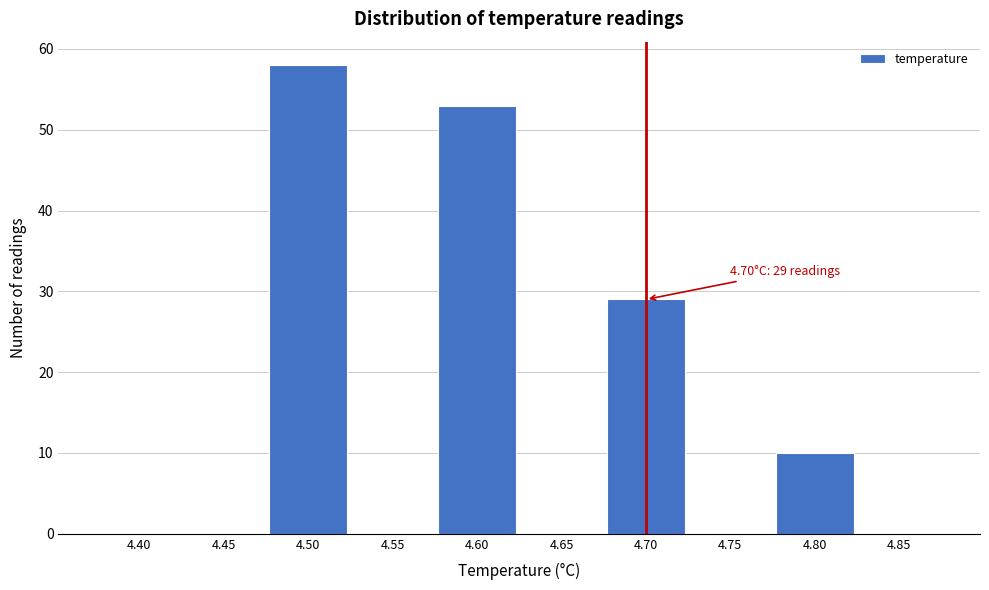

Over which range of the x-axis is the bar tallest?

4.475 to 4.525